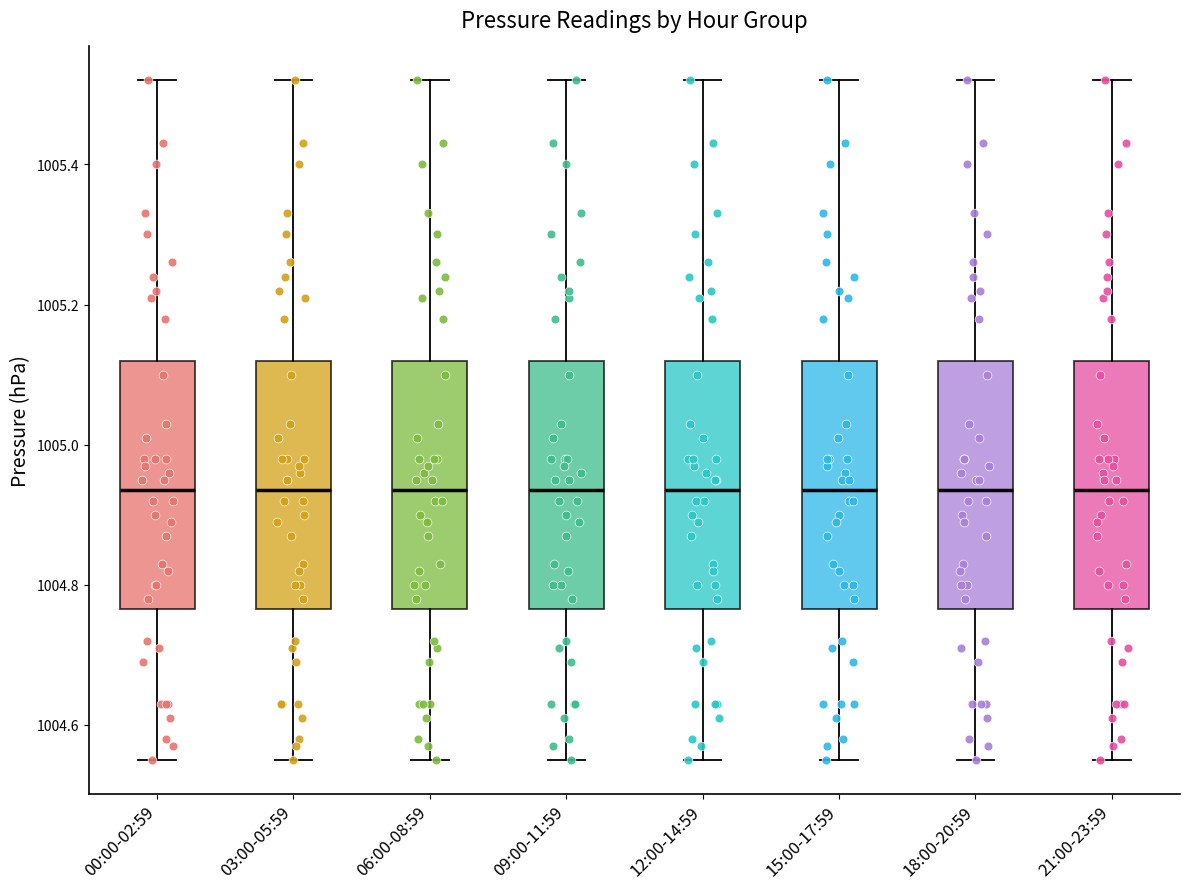

Reading left to right, transcribe this box plot: for each box, give where its median line is, the range the box spans, and where its two whiskers end, as read against the y-axis. The values are not printed on the chart, so give them approximately, as read against the axis.

00:00-02:59: median 1004.94, box 1004.76 to 1005.12, whiskers 1004.56 to 1005.52
03:00-05:59: median 1004.94, box 1004.76 to 1005.12, whiskers 1004.56 to 1005.52
06:00-08:59: median 1004.94, box 1004.76 to 1005.12, whiskers 1004.56 to 1005.52
09:00-11:59: median 1004.94, box 1004.76 to 1005.12, whiskers 1004.56 to 1005.52
12:00-14:59: median 1004.94, box 1004.76 to 1005.12, whiskers 1004.56 to 1005.52
15:00-17:59: median 1004.94, box 1004.76 to 1005.12, whiskers 1004.56 to 1005.52
18:00-20:59: median 1004.94, box 1004.76 to 1005.12, whiskers 1004.56 to 1005.52
21:00-23:59: median 1004.94, box 1004.76 to 1005.12, whiskers 1004.56 to 1005.52